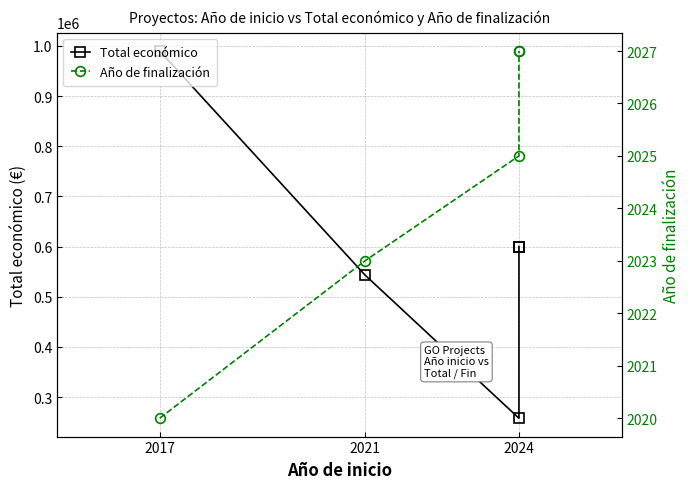

What is the difference between the maximum and second lowest values in the Total económico series?

446608